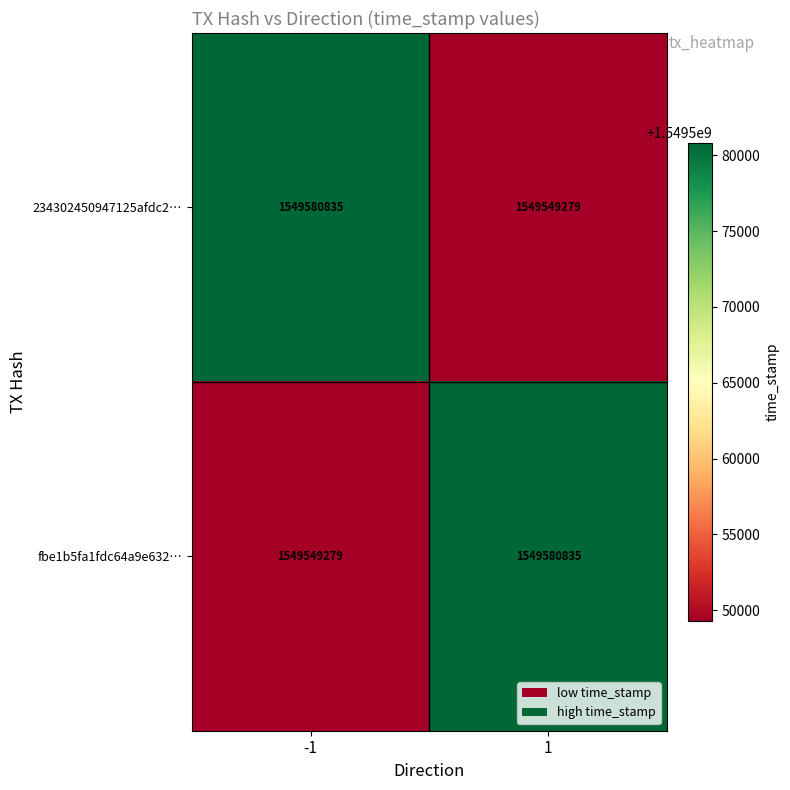

What is the lowest value of the 234302450947125afdc2… series?

1549549279